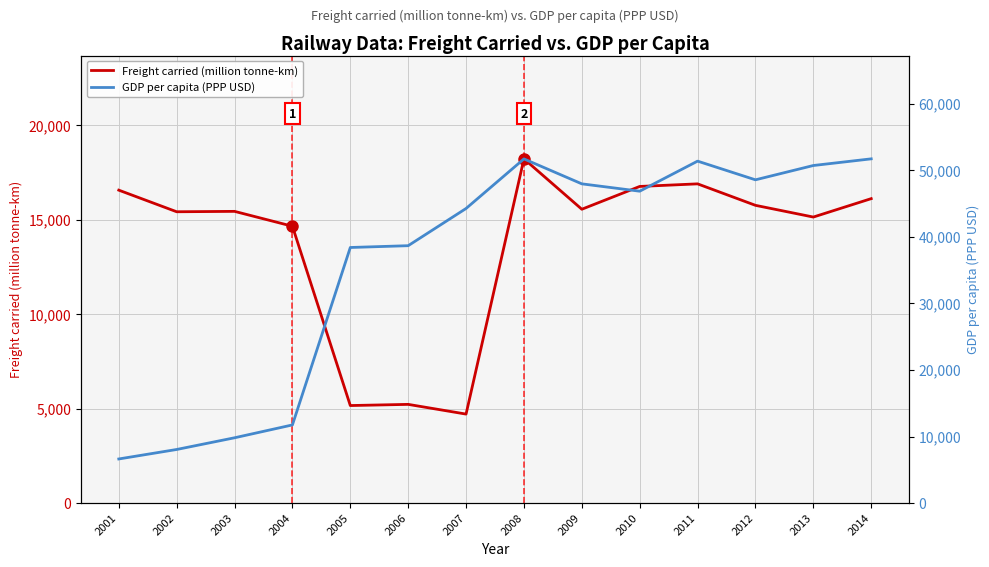

Reading right to left, extract all data points from this chart.

Freight carried (million tonne-km): 2014=16108	2013=15134	2012=15754	2011=16890	2010=16753	2009=15547	2008=18213	2007=4711	2006=5225	2005=5163	2004=14648	2003=15435	2002=15414	2001=16557
GDP per capita (PPP USD): 2014=51718	2013=50717	2012=48568	2011=51375	2010=46858	2009=47963	2008=51709	2007=44263	2006=38673	2005=38403	2004=11750	2003=9819	2002=8061	2001=6637